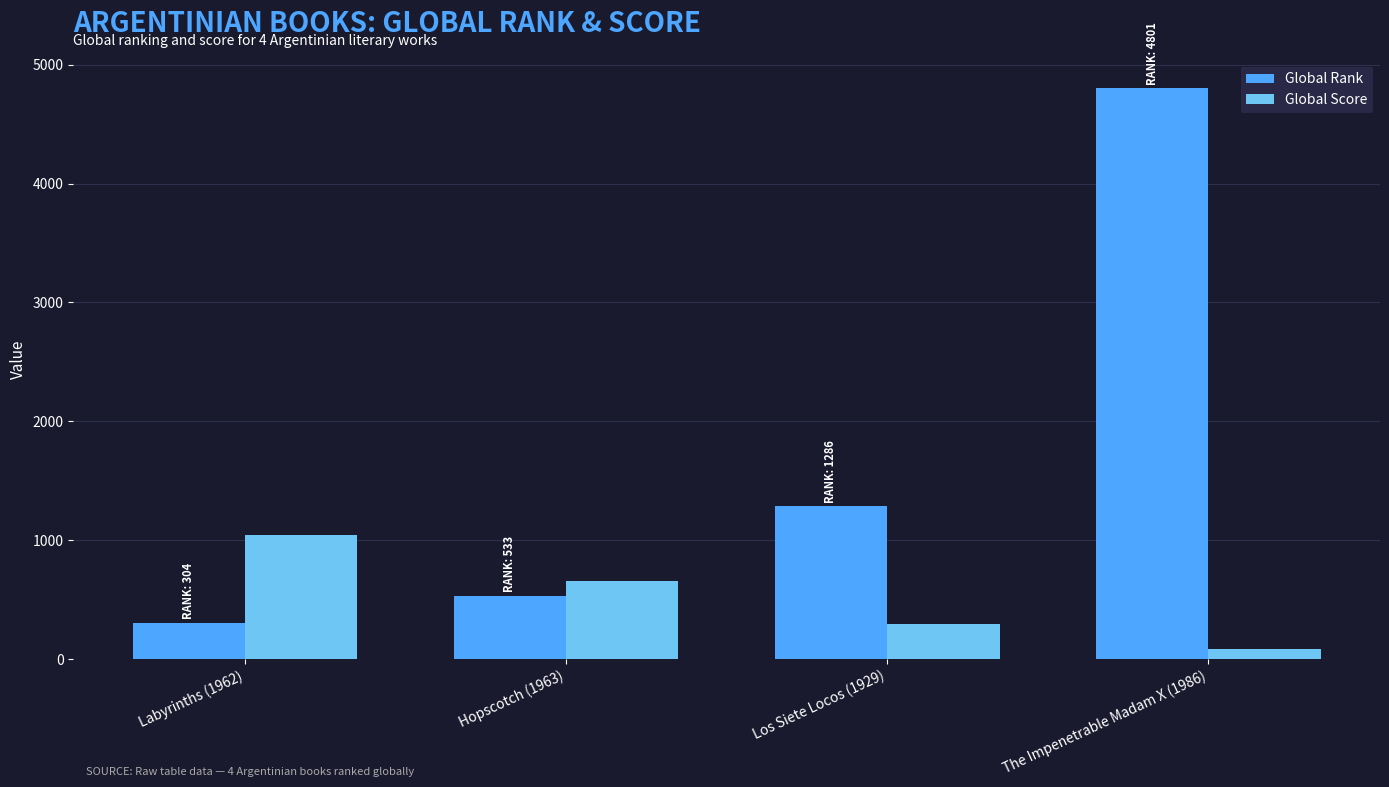

At how many categories does at least one series exceed 4413?

1